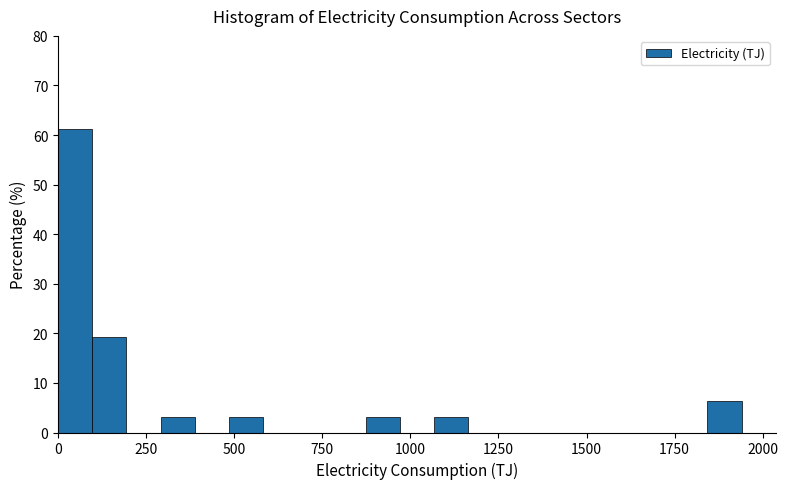

Around what value on the x-axis is the tallest bar? Give the approximate position of its centre, as read against the axis.

50